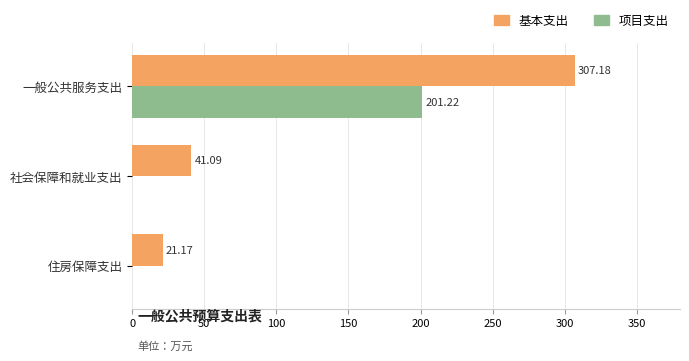

Which series changed the most between 一般公共服务支出 and 社会保障和就业支出?

基本支出